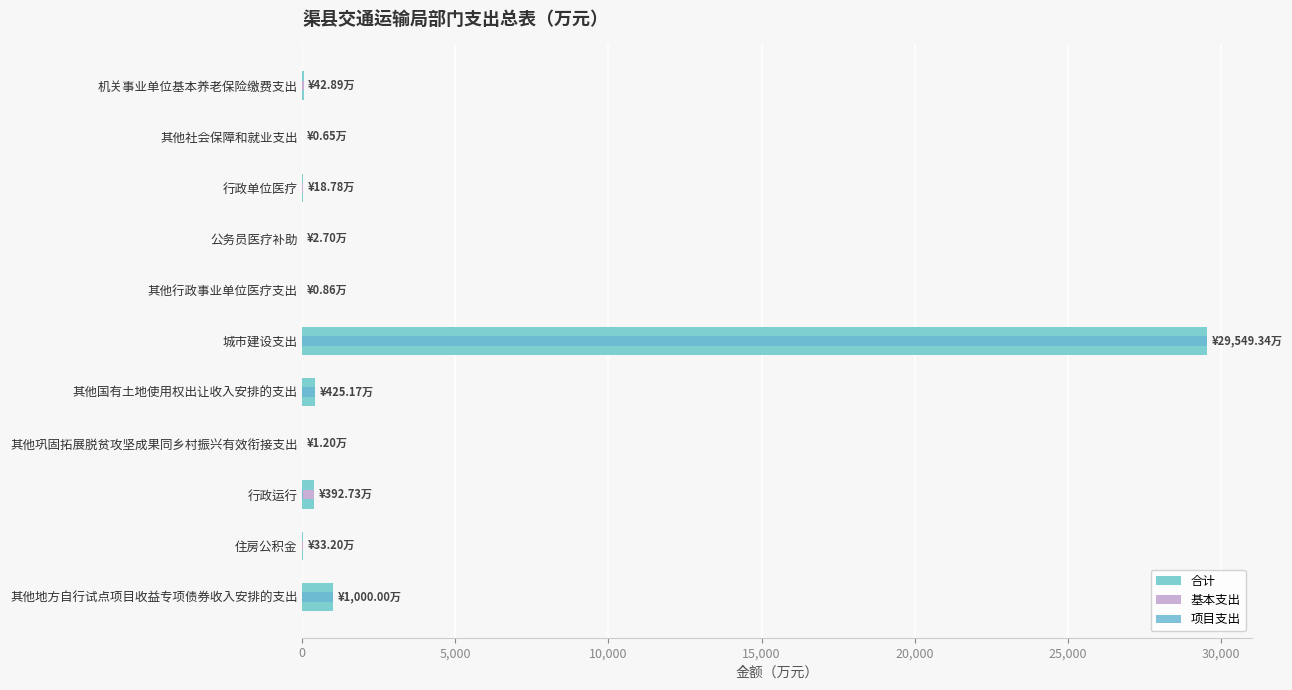

What is the greatest value displayed?

29549.3